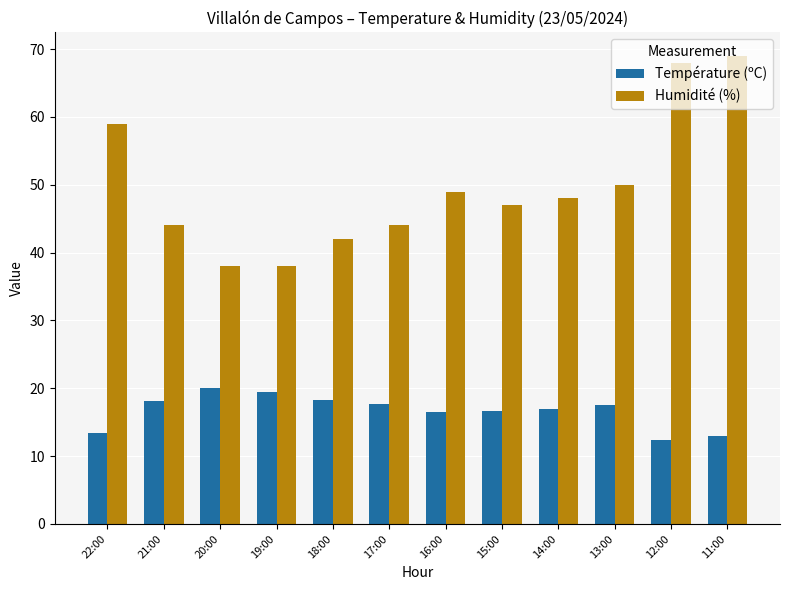

Is the value of Température (ºC) at 12:00 greater than the value of Humidité (%) at 19:00?

No